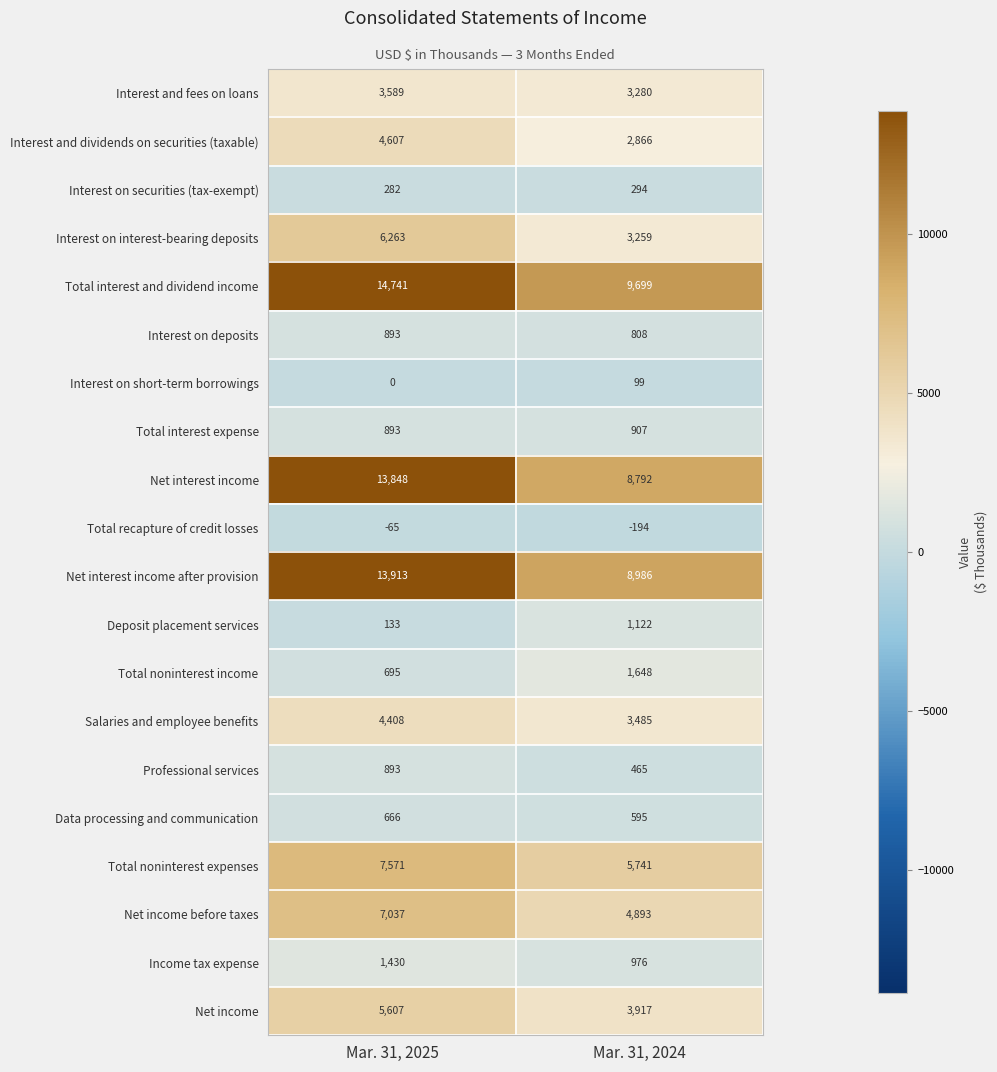

Which series has the largest total across all categories?

Total interest and dividend income